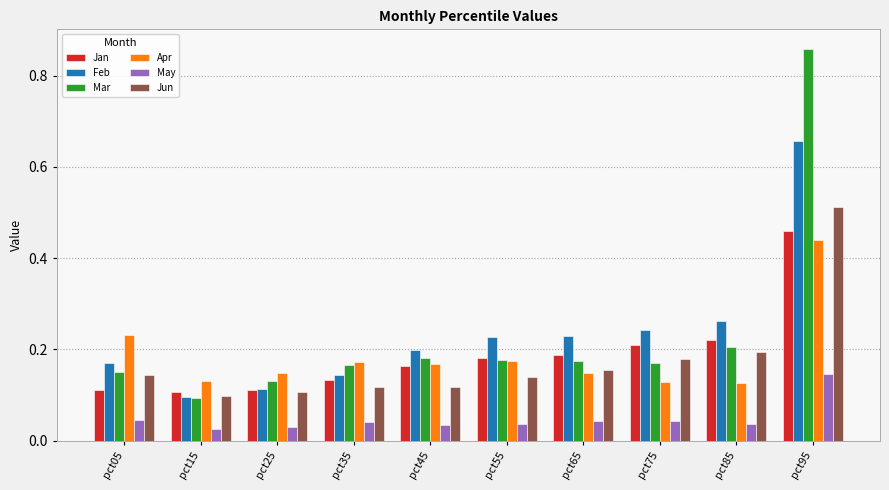

At which label does May reach its peak?

pct95